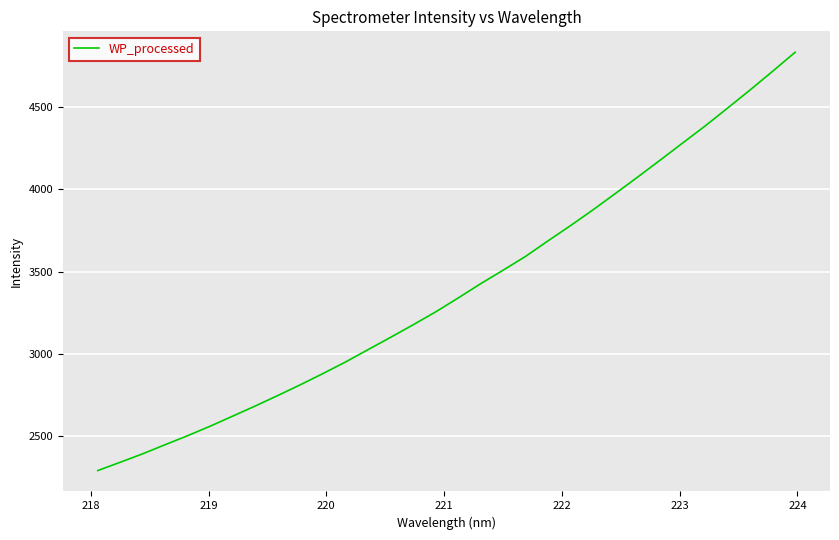

What is the maximum value shown in the chart?

4834.1